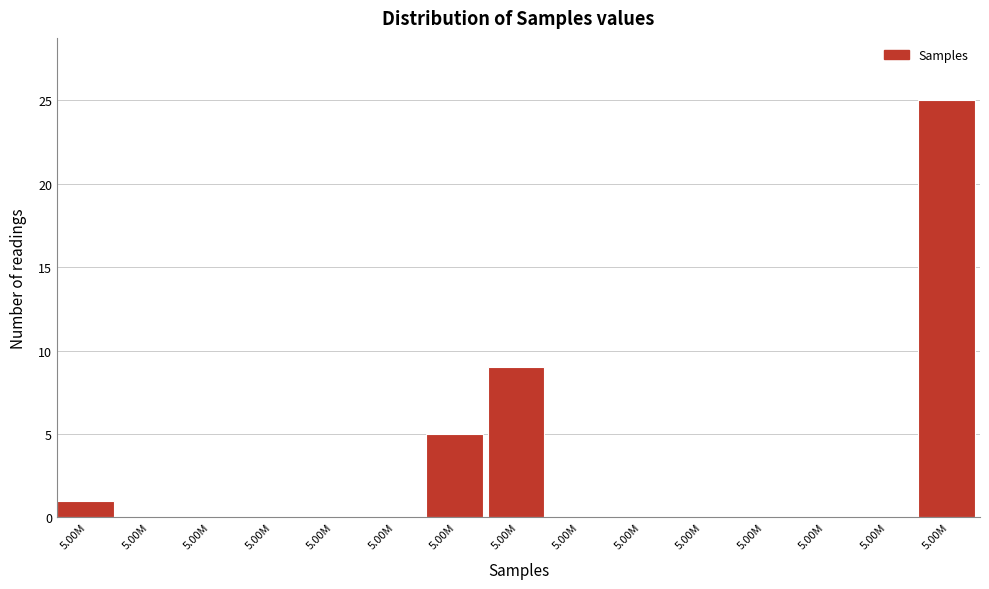

Count the number of data series in this chart.

1